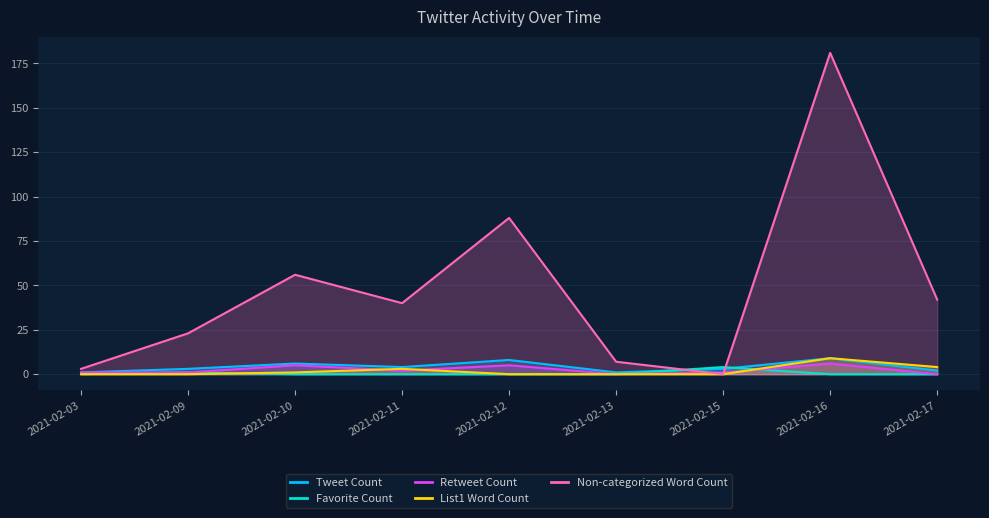

The List1 Word Count series shows 1 at 2021-02-11. True or false?

False